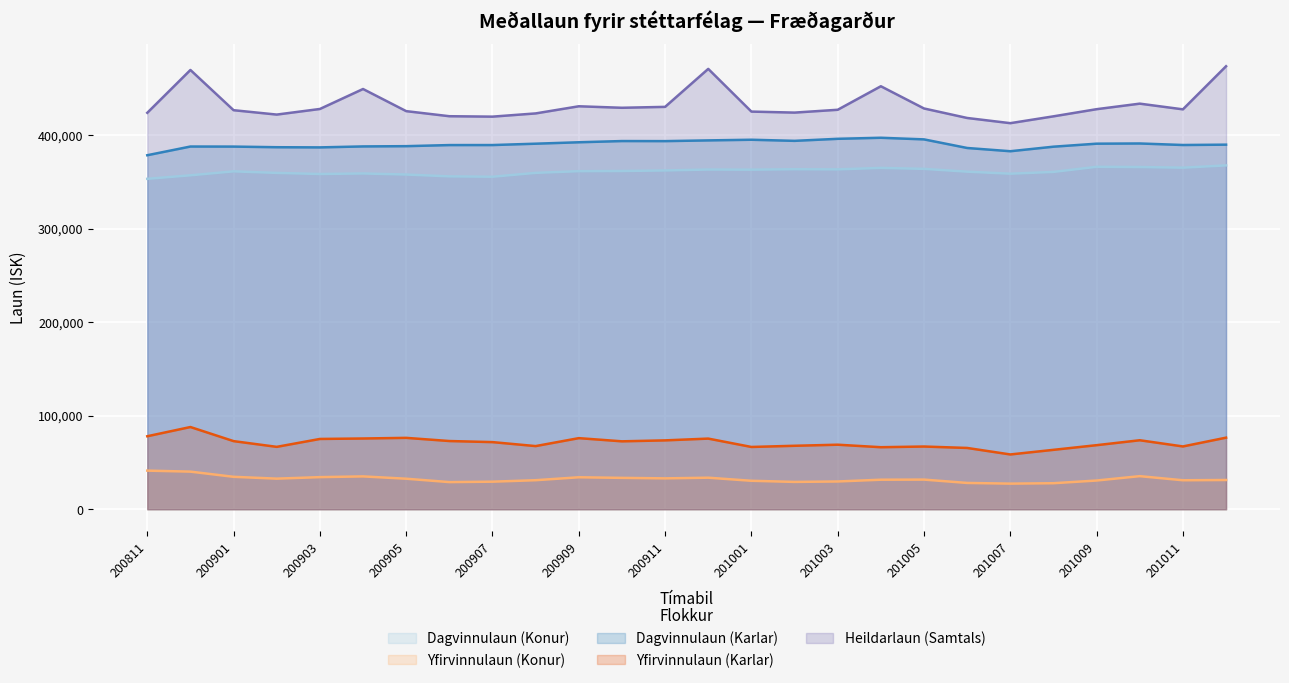

True or false: Yfirvinnulaun (Konur) has a value of 14709 at 15.

False